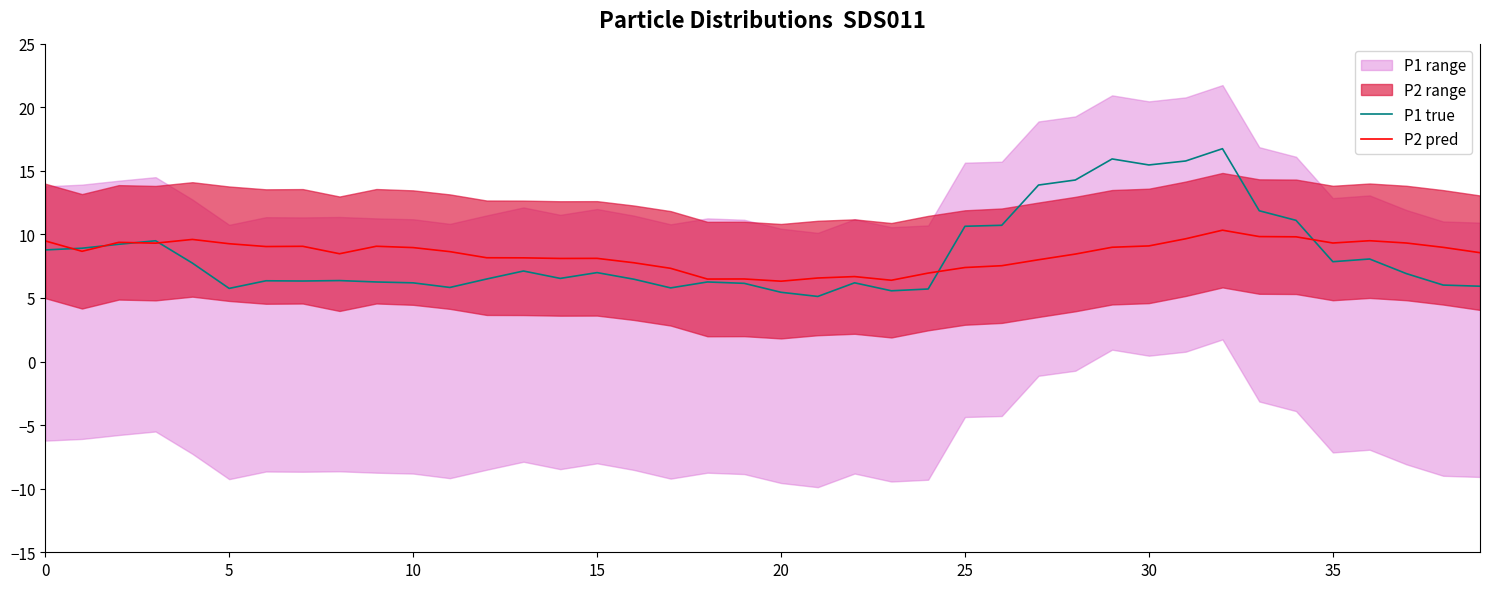

The P1 true series shows 10.1 at 15. True or false?

False